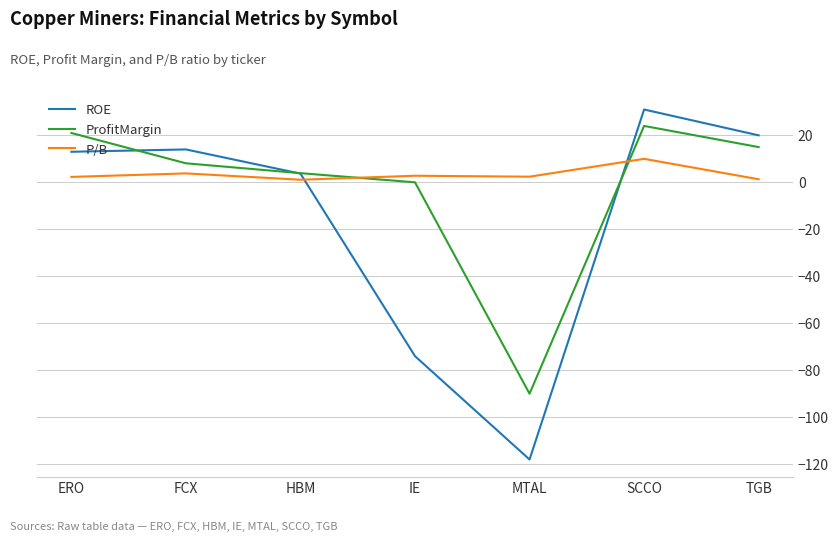

Rank the categories by ProfitMargin value from highest to lowest.

SCCO, ERO, TGB, FCX, HBM, IE, MTAL